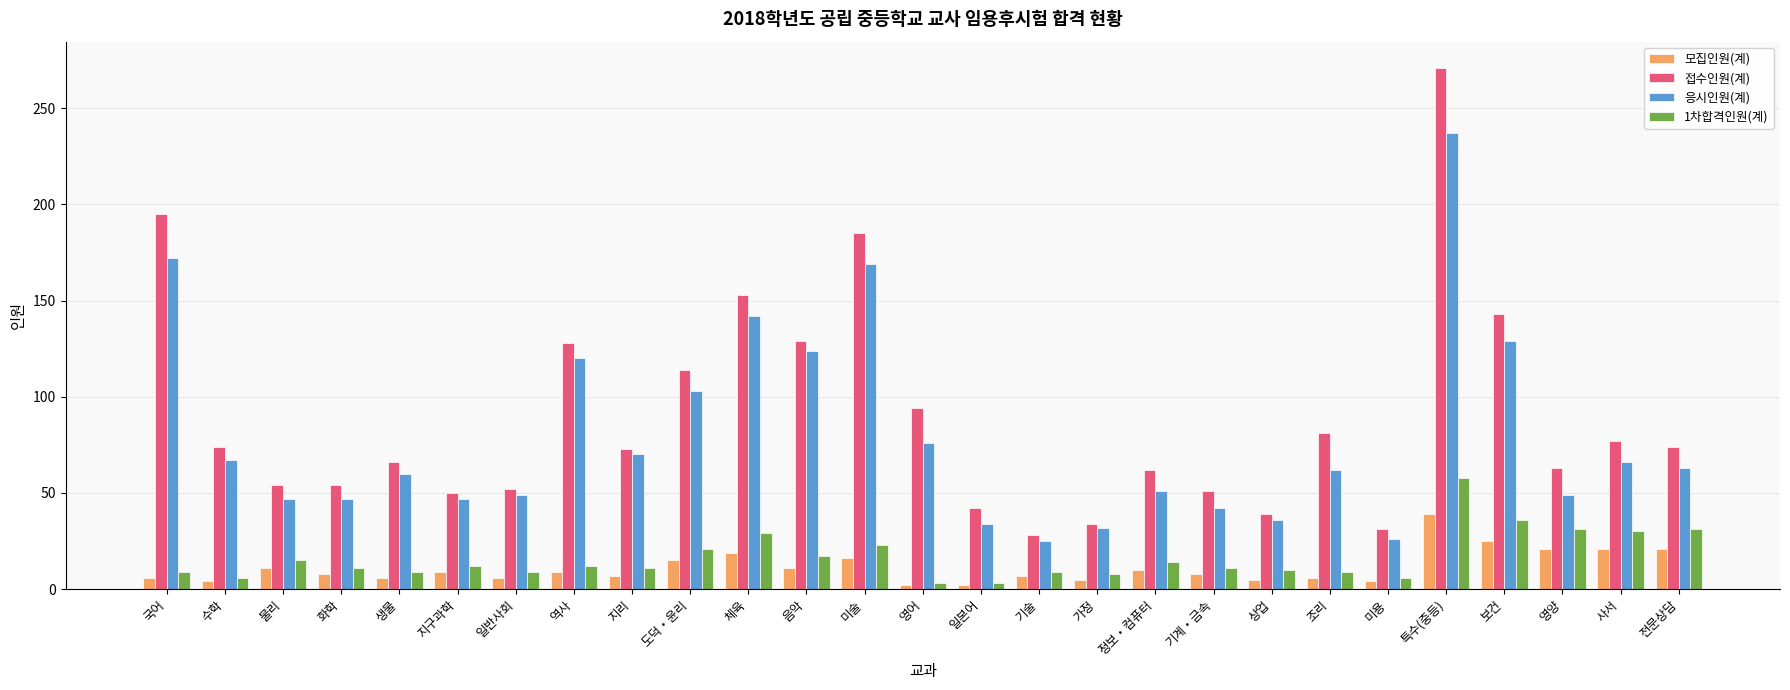

Rank the series at 사서 from highest to lowest value.

접수인원(계), 응시인원(계), 1차합격인원(계), 모집인원(계)